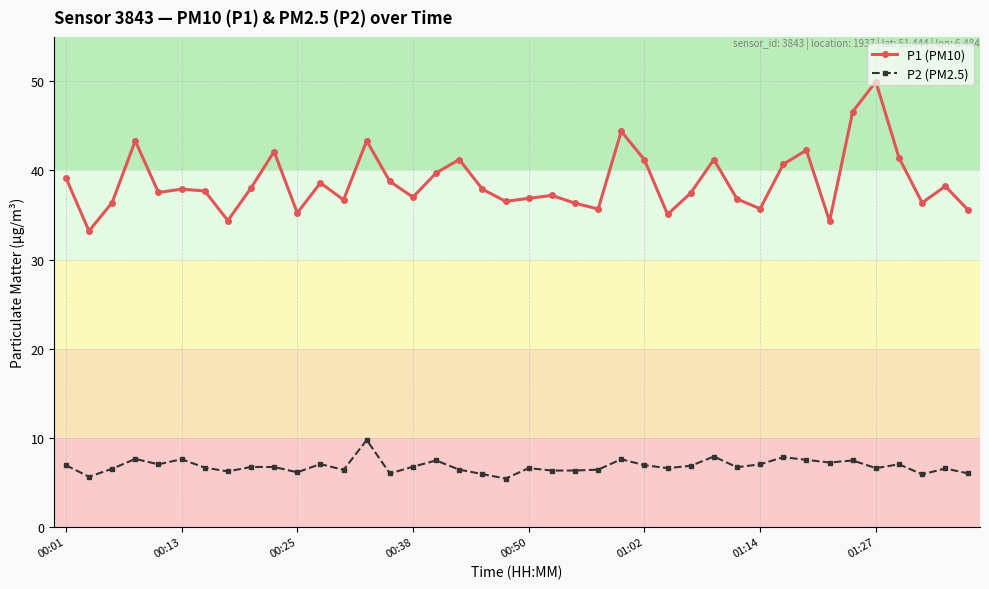

What is the minimum value shown in the chart?

5.4